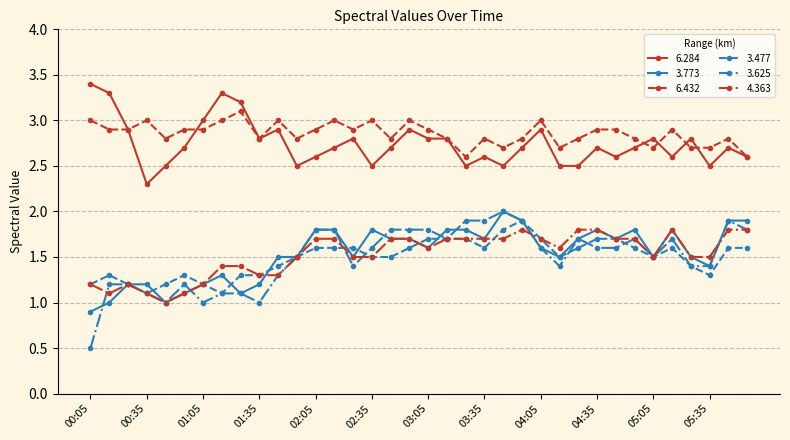

What is the minimum value for 6.432?

2.6